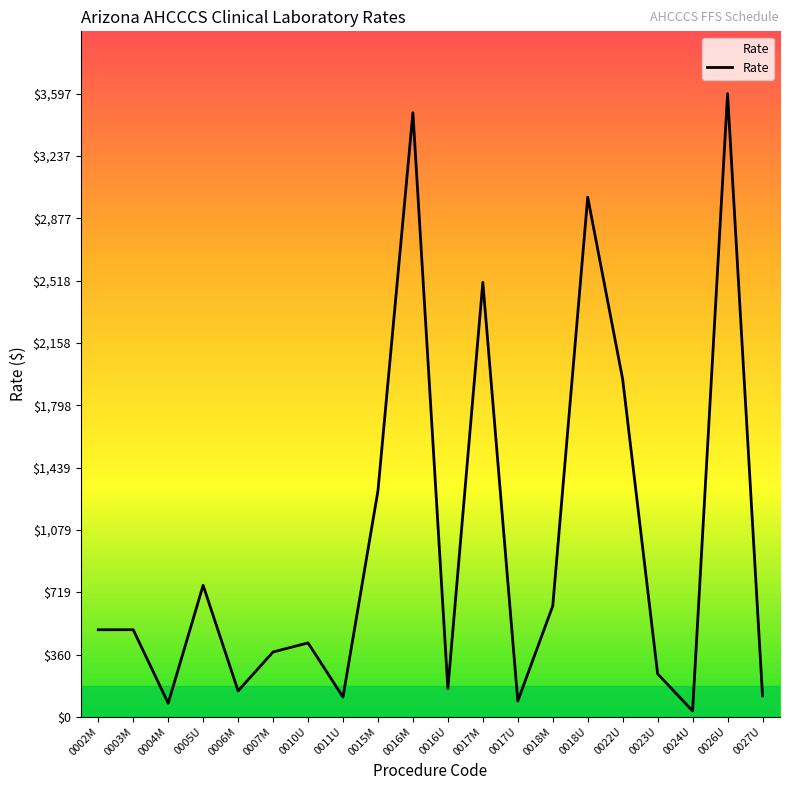

What is the difference between the values at 0017M and 0017U?

2416.4